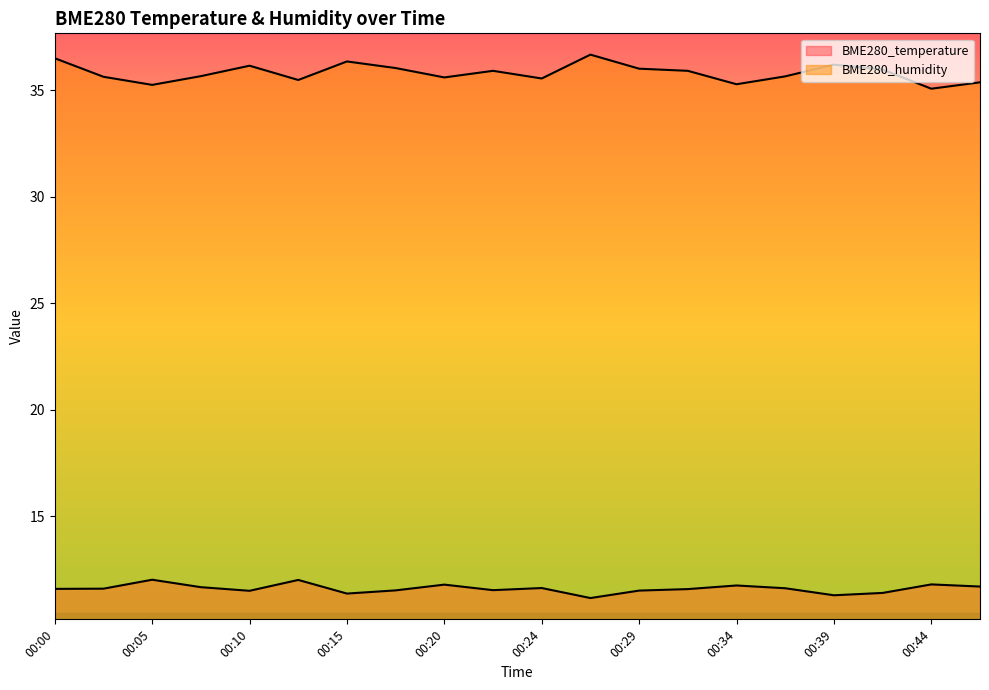

True or false: BME280_humidity and BME280_temperature intersect in this chart.

False